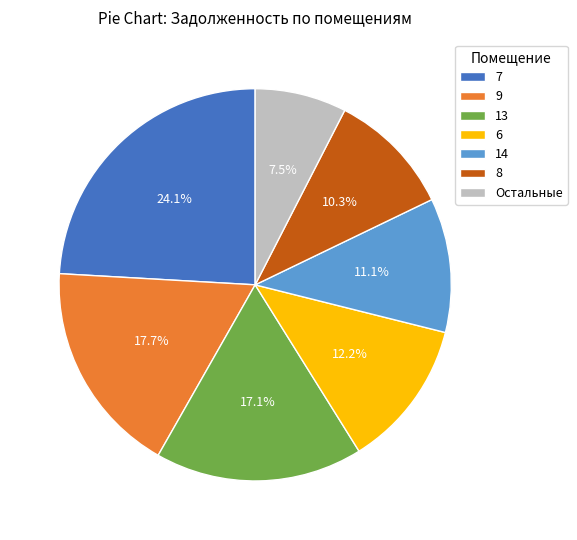

Does any single category account for the majority?

No